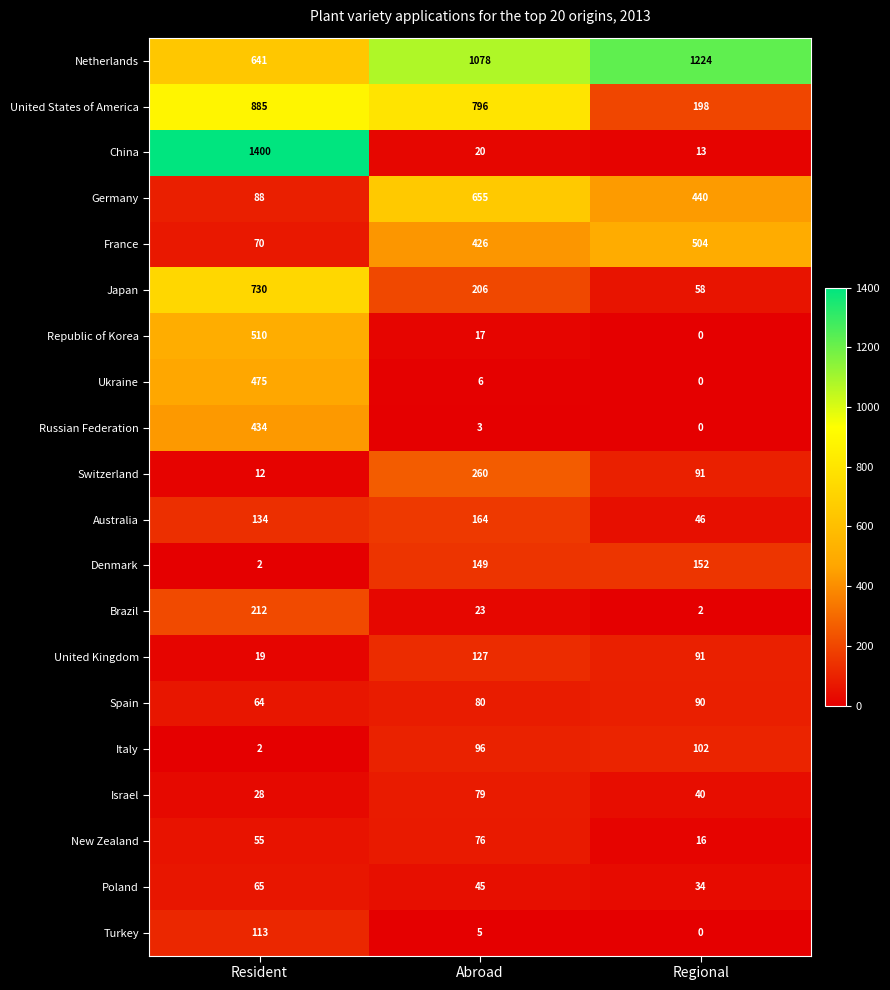

At which label does Israel first exceed 40?

Abroad